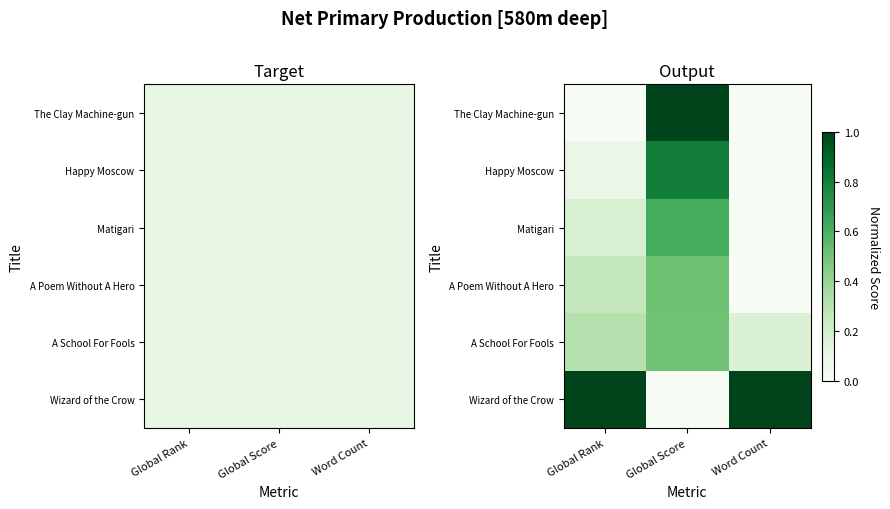

Is the value of Wizard of the Crow at Global Score greater than the value of A Poem Without A Hero at Global Score?

No